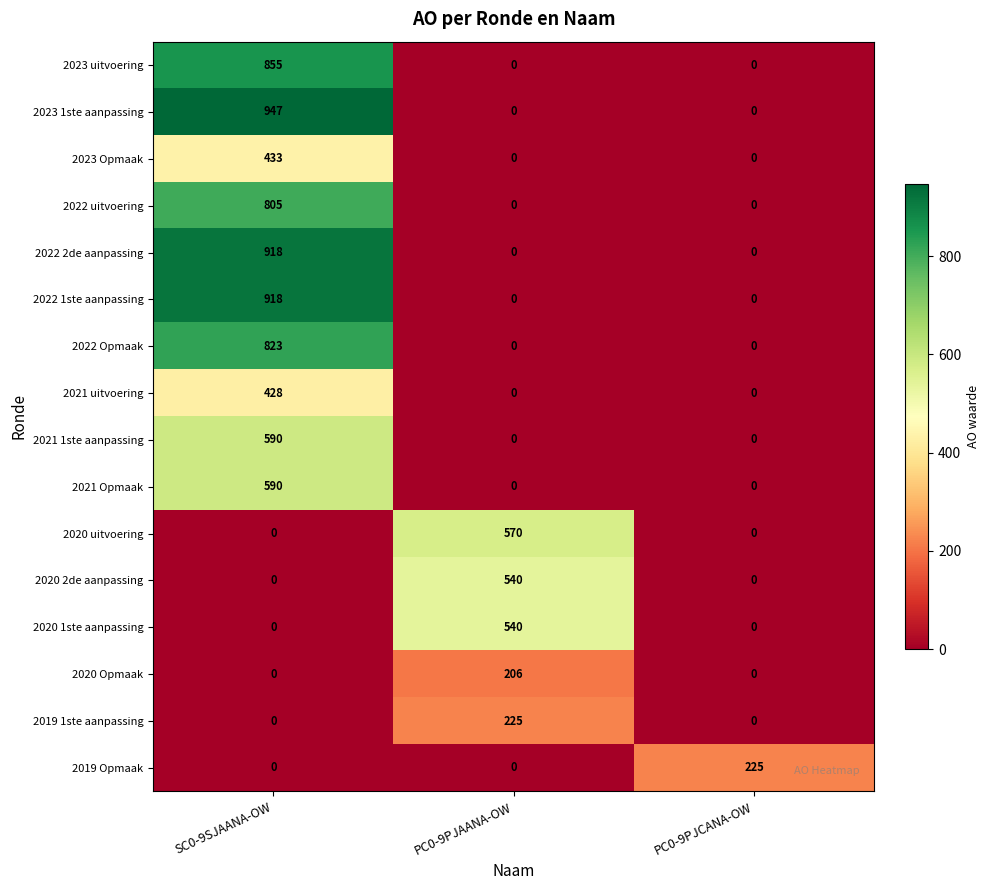

The 2020 Opmaak series shows 122 at SC0-9SJAANA-OW. True or false?

False